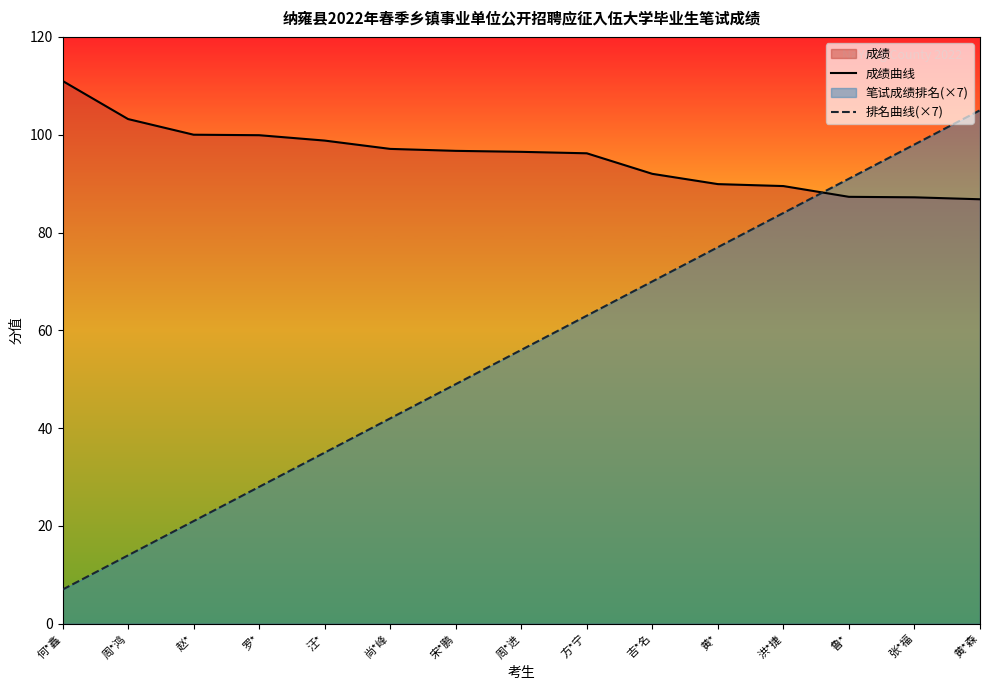

How many categories are shown in the chart?

15